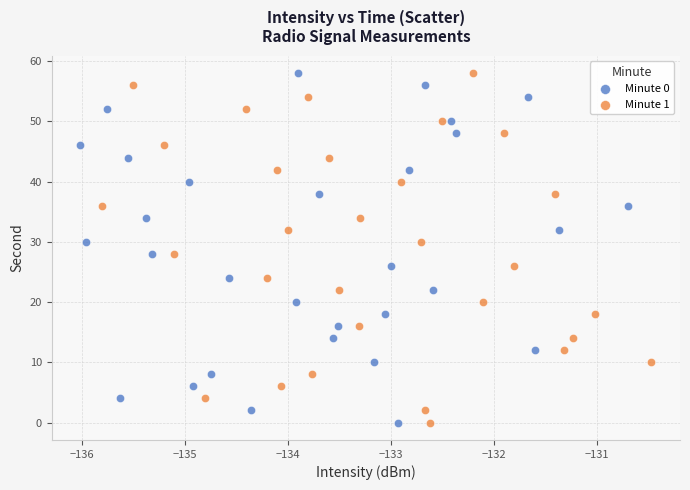

What are all the series names shown in the legend?

Minute 0, Minute 1